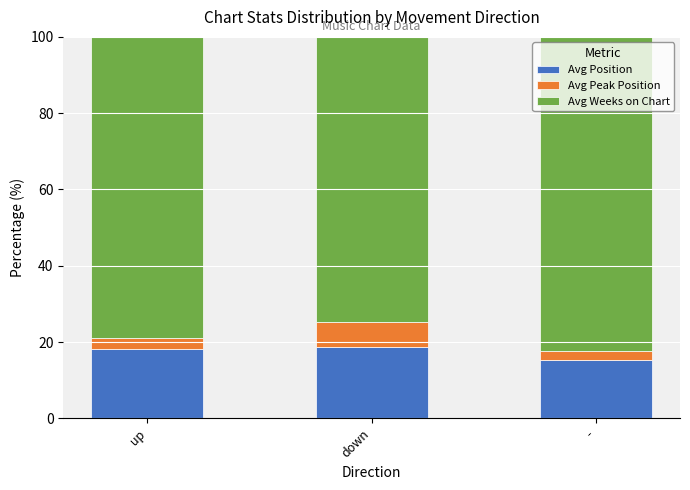

What is the total value across all series at down?

100.0